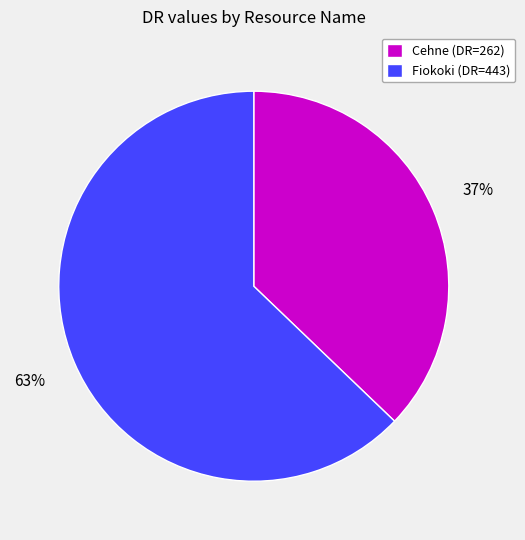

Which slice is the largest?

Fiokoki